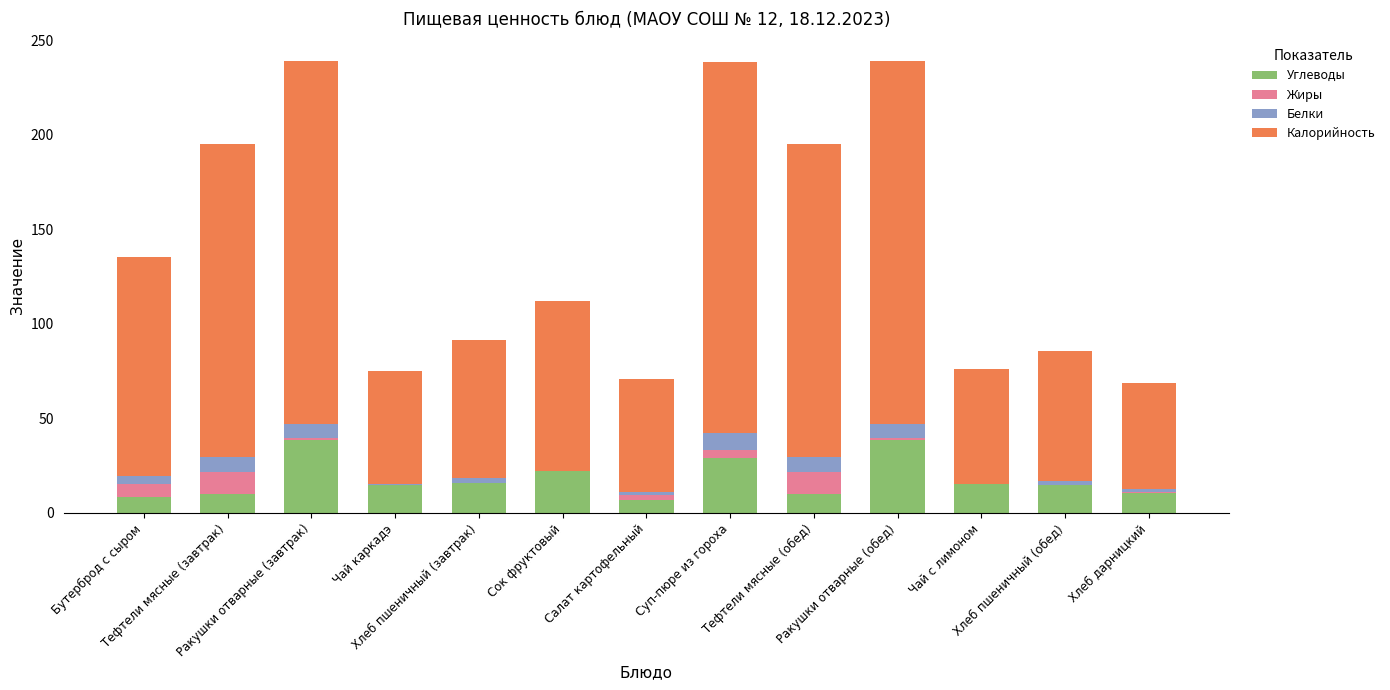

What position from the left is Чай каркадэ?

4